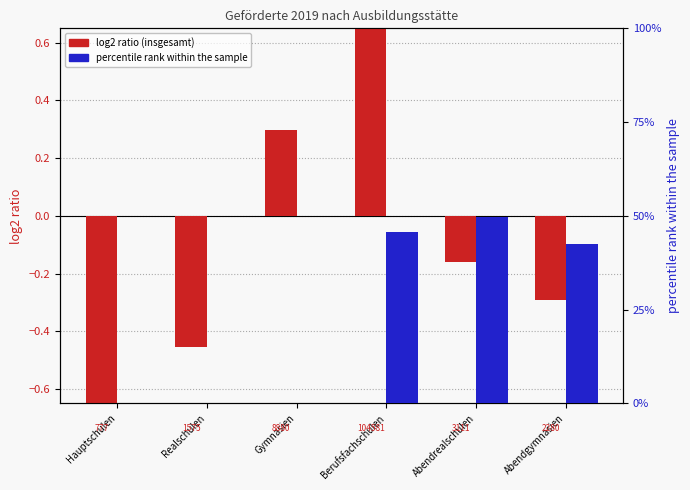

At which category is the sum across all series the highest?

Abendrealschulen